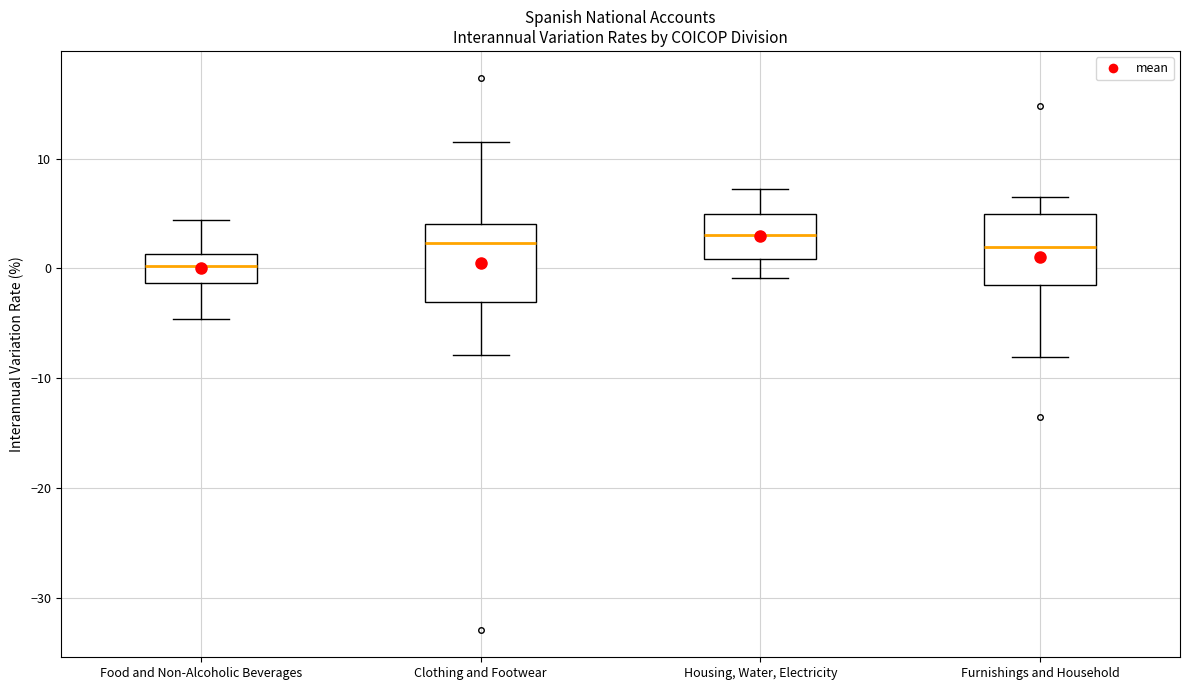

Where does the median line of the box for Food and Non-Alcoholic Beverages sit on the y-axis? The values are not printed on the chart, so give them approximately, as read against the axis.

0